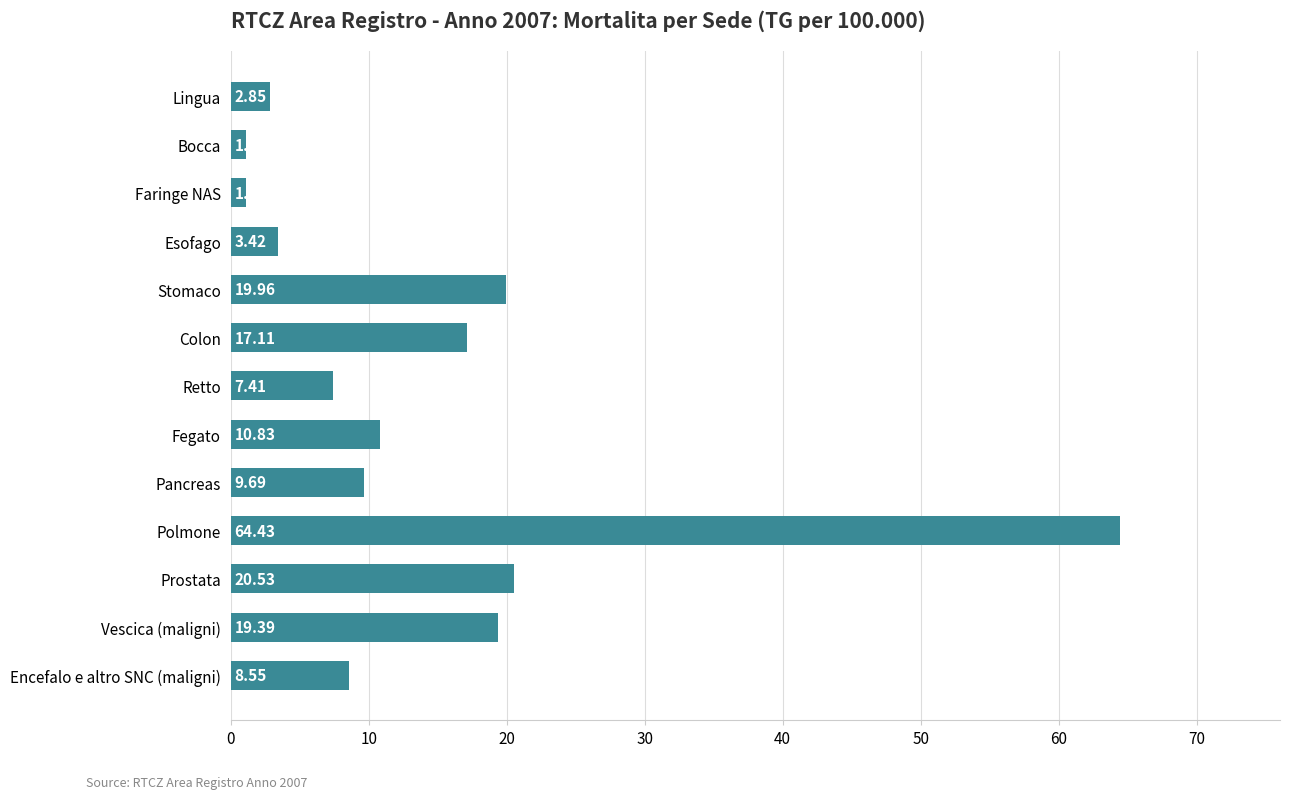

What is the label of the 3rd bar from the bottom?

Prostata